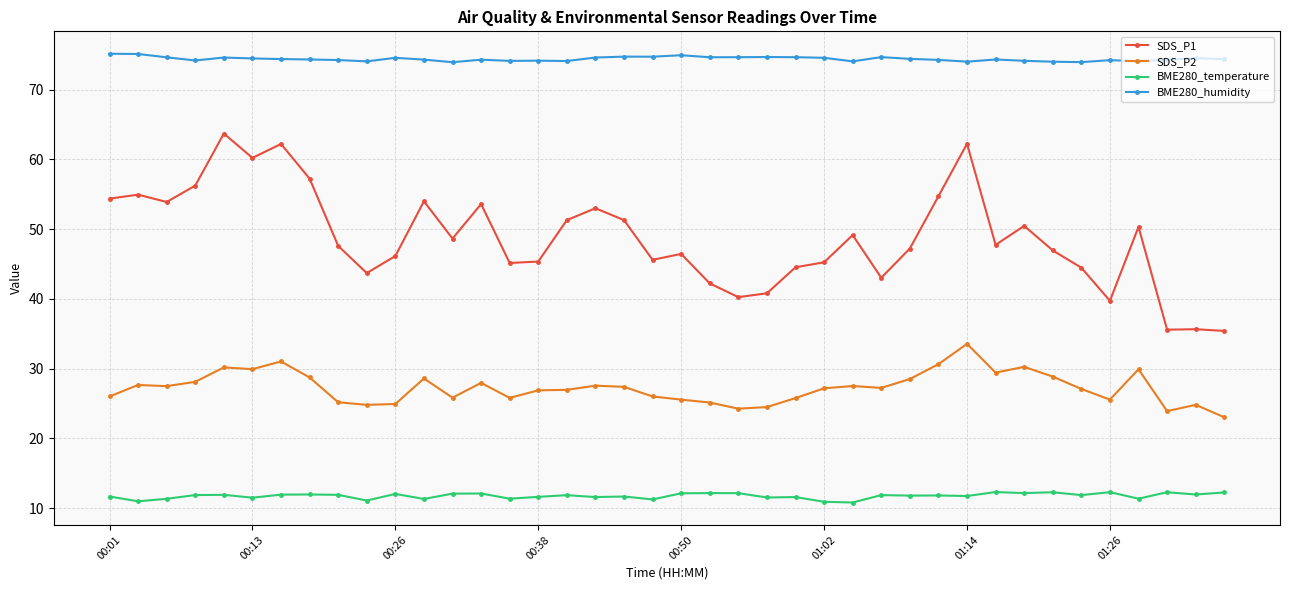

What is the maximum value shown in the chart?

75.2